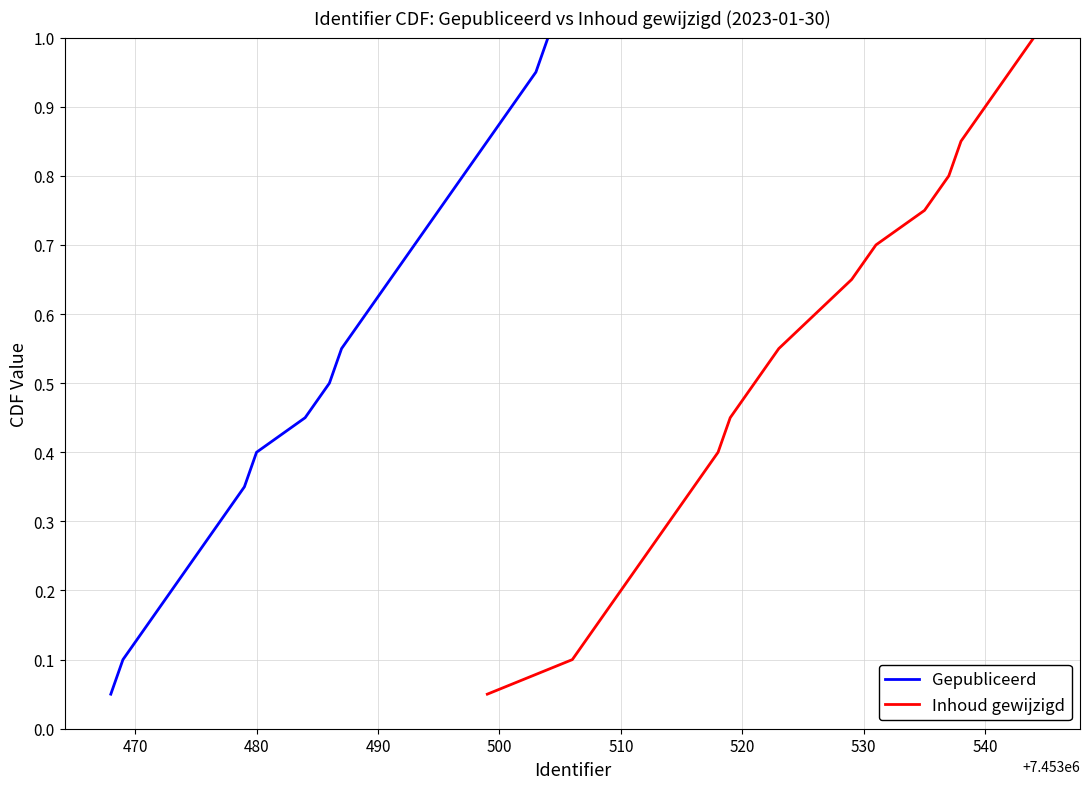

What is the highest value of the Gepubliceerd series?

1.0